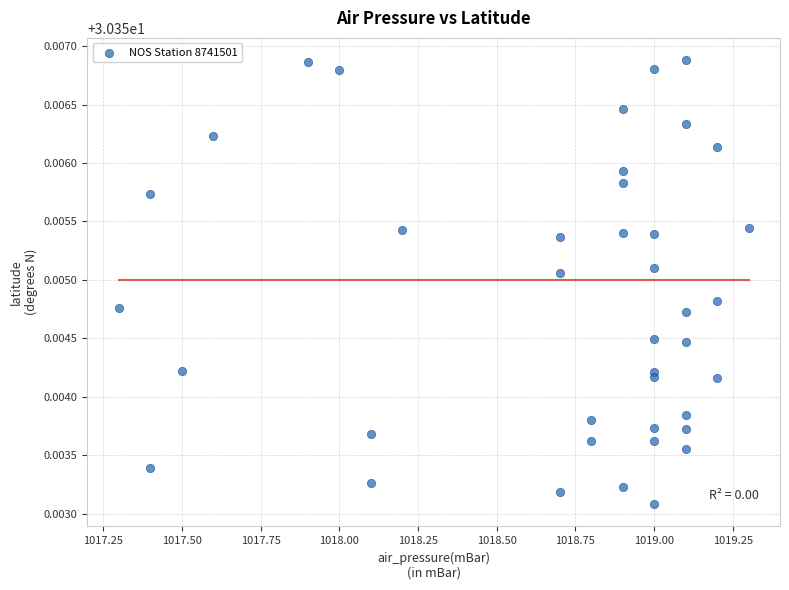

What is the range of X values (max minus min)?

2.0